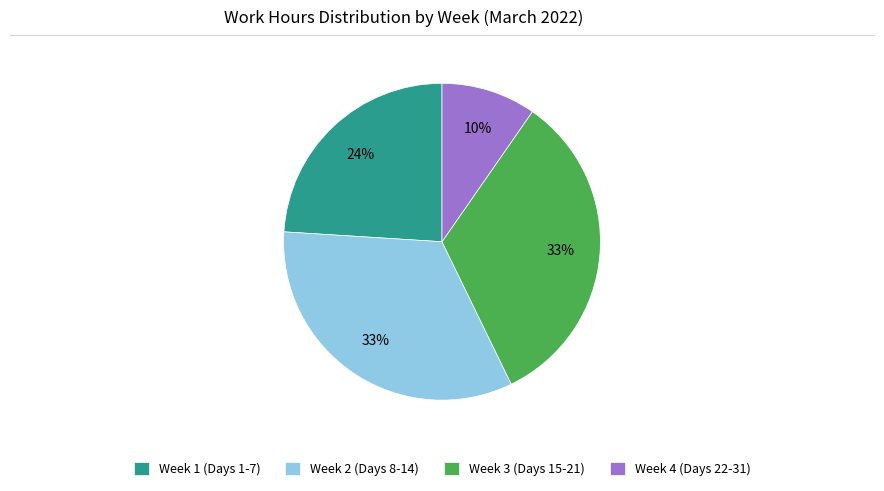

To the nearest percent, what percentage of the pie is Week 3 (Days 15-21)?

33%